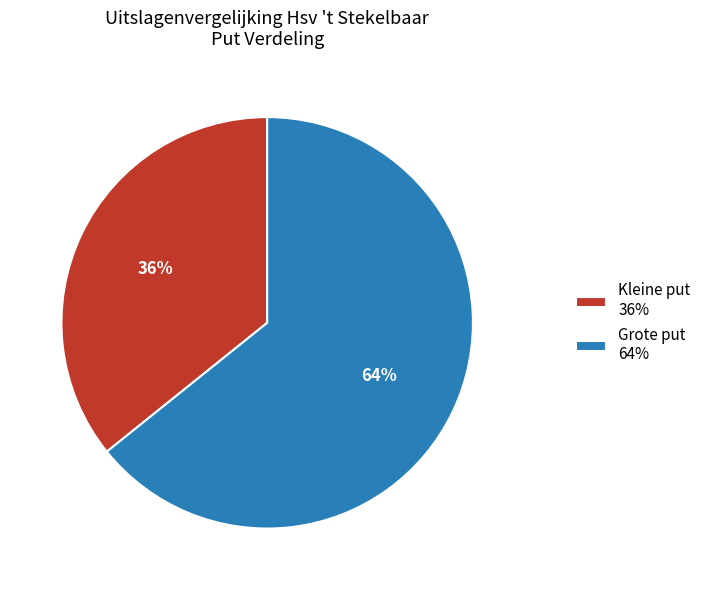

Is the sum of Grote put 64% and Kleine put 36% greater than half?

Yes